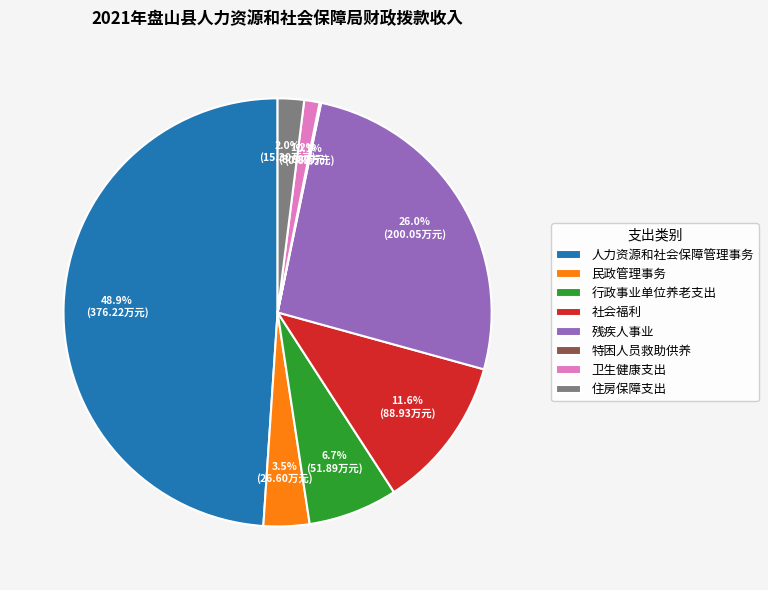

Which category has the biggest portion of the pie?

人力资源和社会保障管理事务